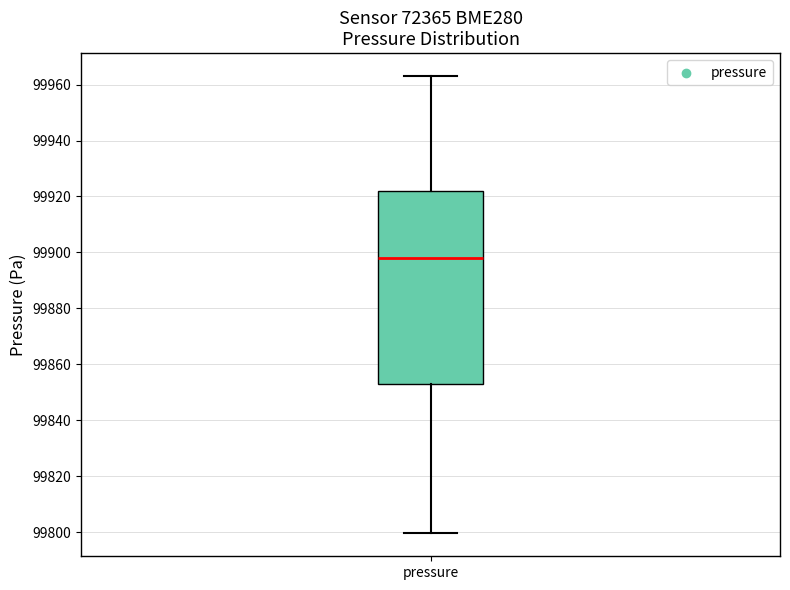

Read this box plot against the y-axis: the position of the median line, the range covered by the box, and the ends of both whiskers. The values are not printed on the chart, so give them approximately, as read against the axis.

median 99898, box 99852 to 99922, whiskers 99800 to 99964